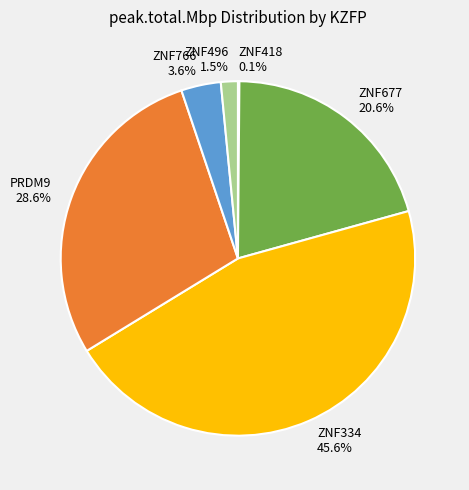

Combined, what portion of the pie is PRDM9 and ZNF496?

30.1%